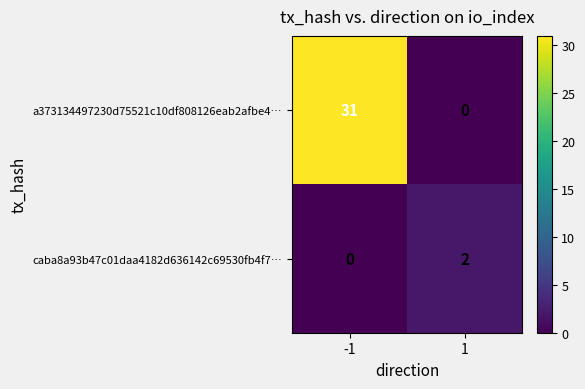

Reading left to right, extract all data points from this chart.

a373134497230d75521c10df808126eab2afbe4…: -1=31	1=0
caba8a93b47c01daa4182d636142c69530fb4f7…: -1=0	1=2